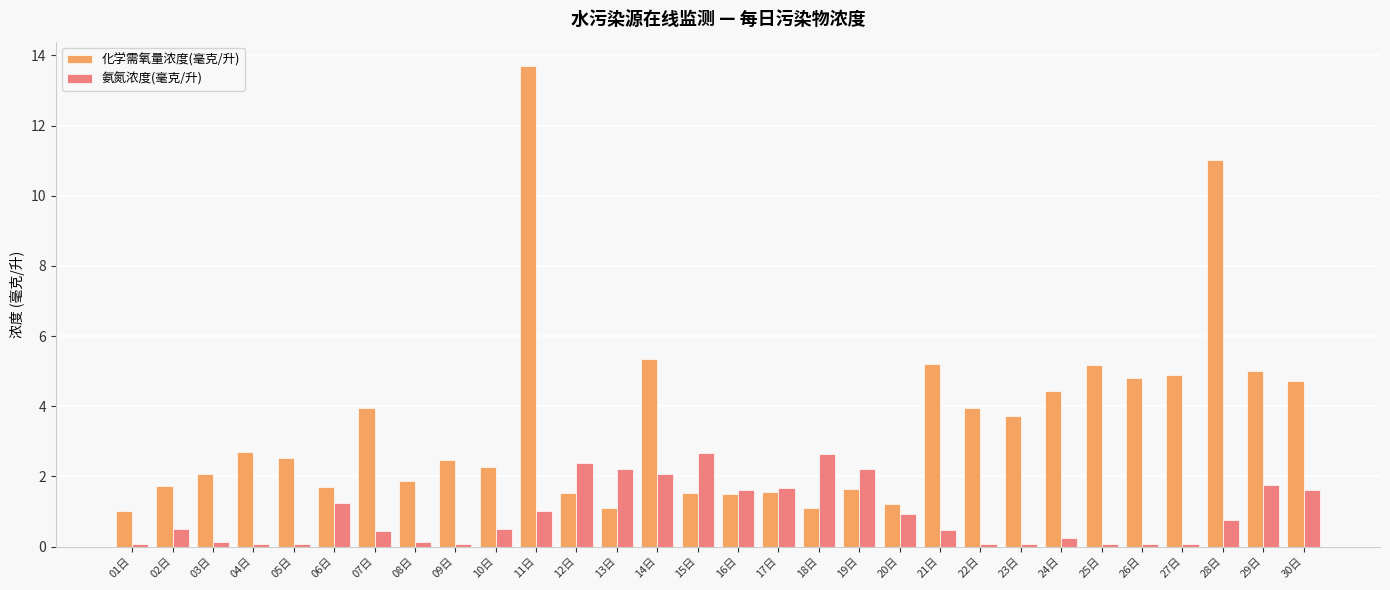

What are all the series names shown in the legend?

化学需氧量浓度(毫克/升), 氨氮浓度(毫克/升)